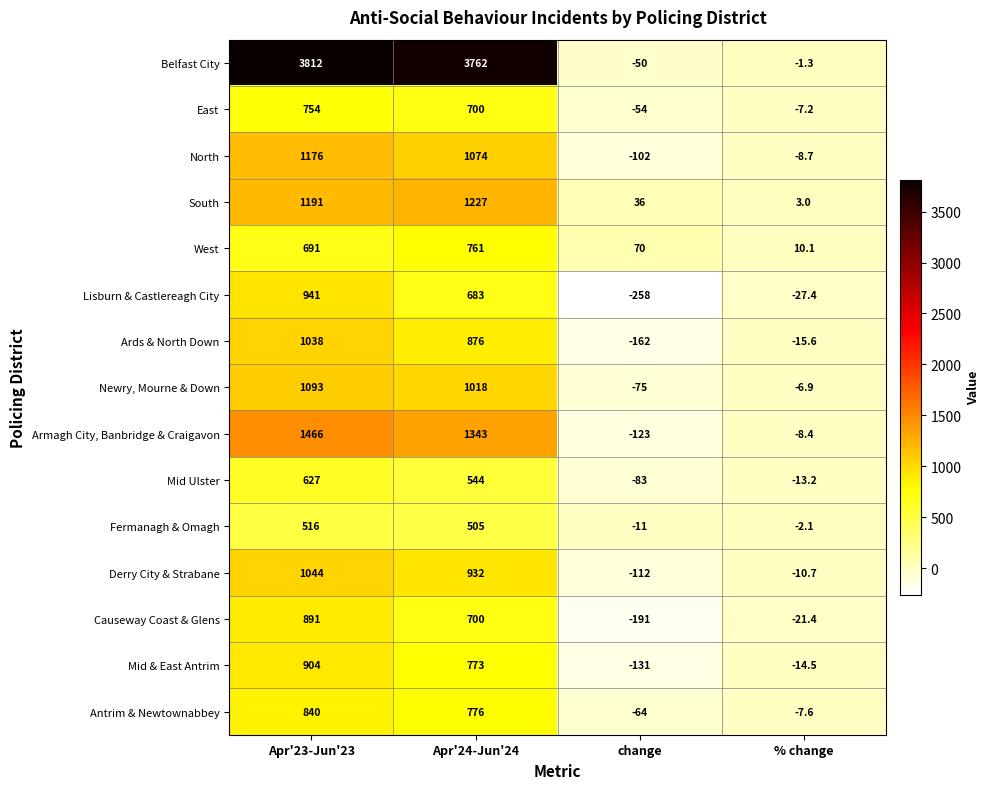

What is the maximum value shown in the chart?

3812.0